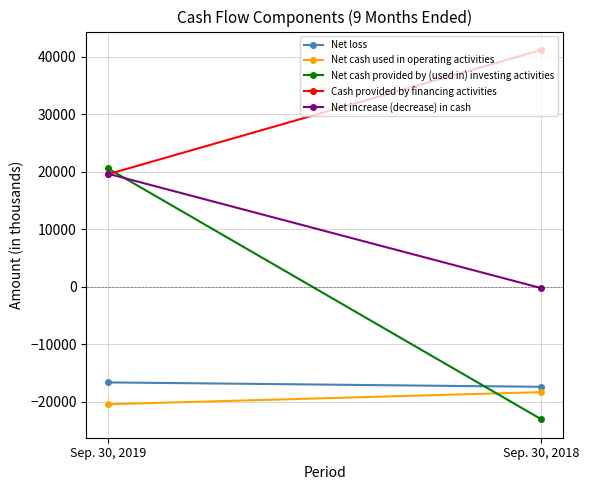

Is this an area chart (filled region under the line)?

No